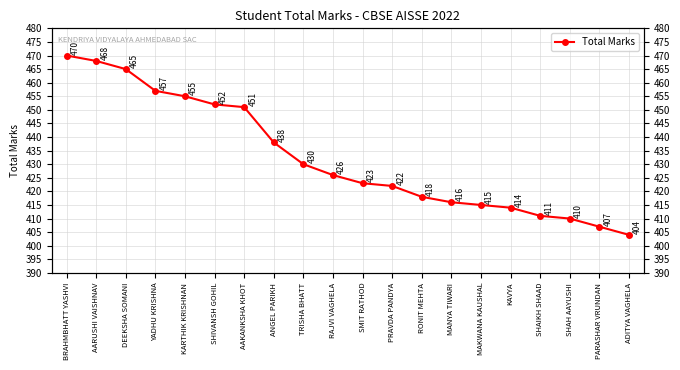

Read the value at KARTHIK KRISHNAN, to the nearest 5.

455